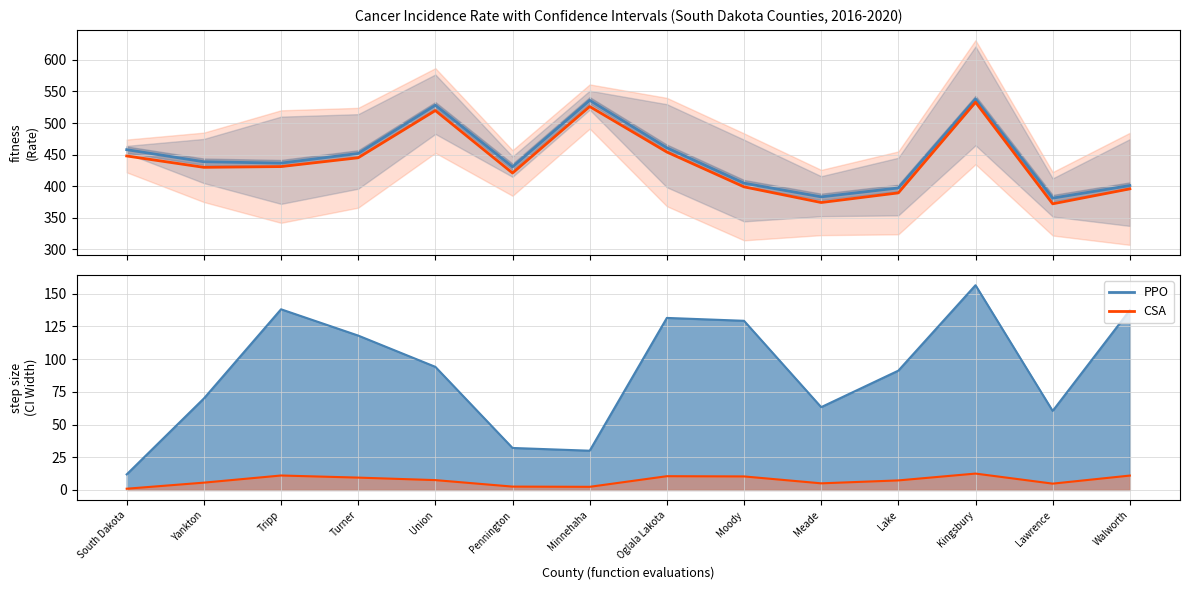

Which label corresponds to the largest value in the chart?

Kingsbury